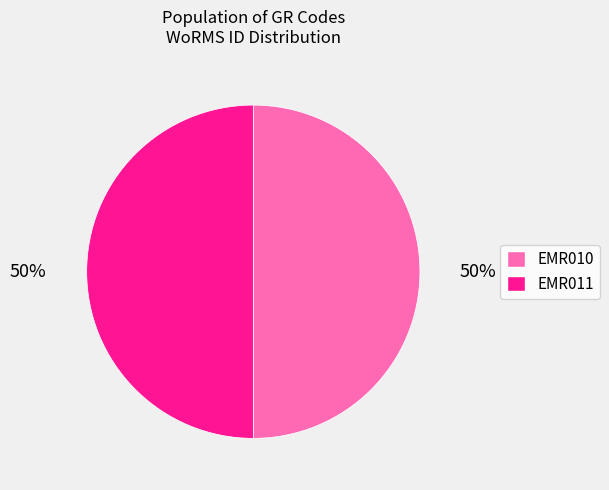

How many segments does this pie chart have?

2